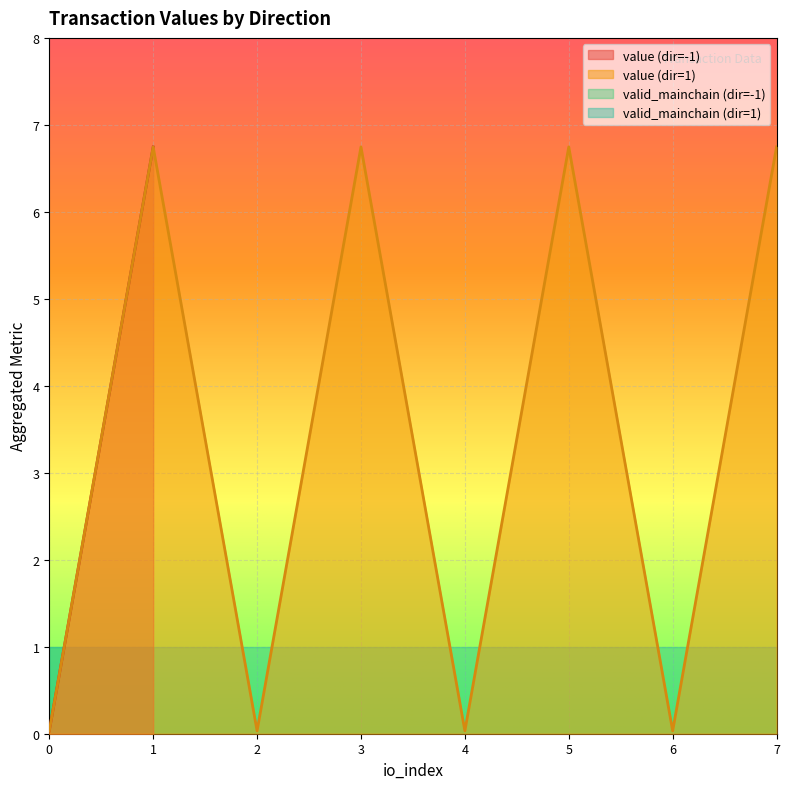

The value (dir=1) series shows 0.0 at 2. True or false?

True